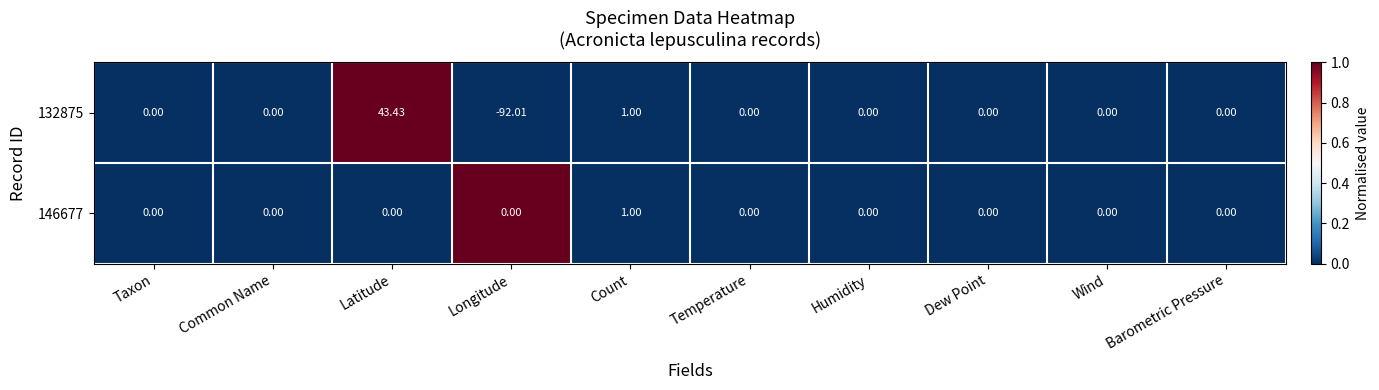

Which category has the highest value in the 146677 series?

Count